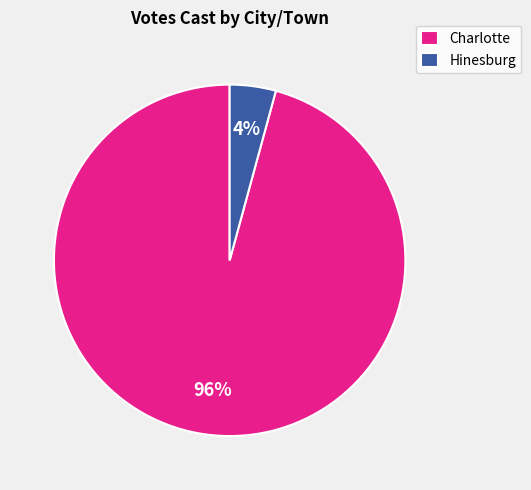

Is the sum of Charlotte and Hinesburg greater than half?

Yes